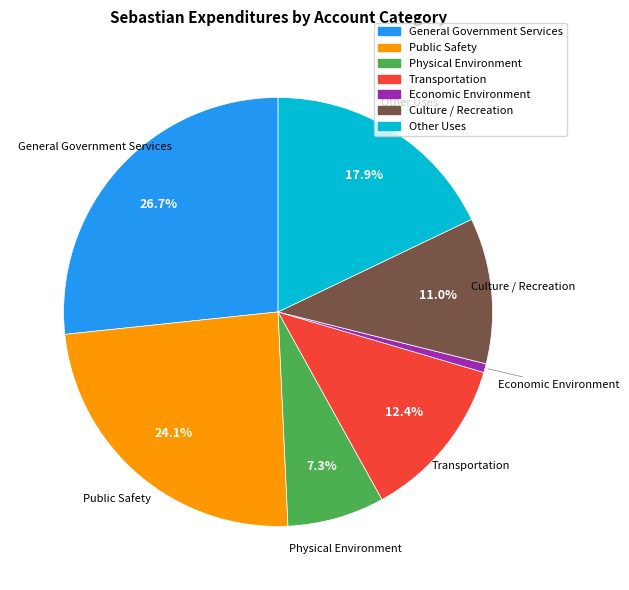

How much of the chart is everything except Other Uses?

82.1%